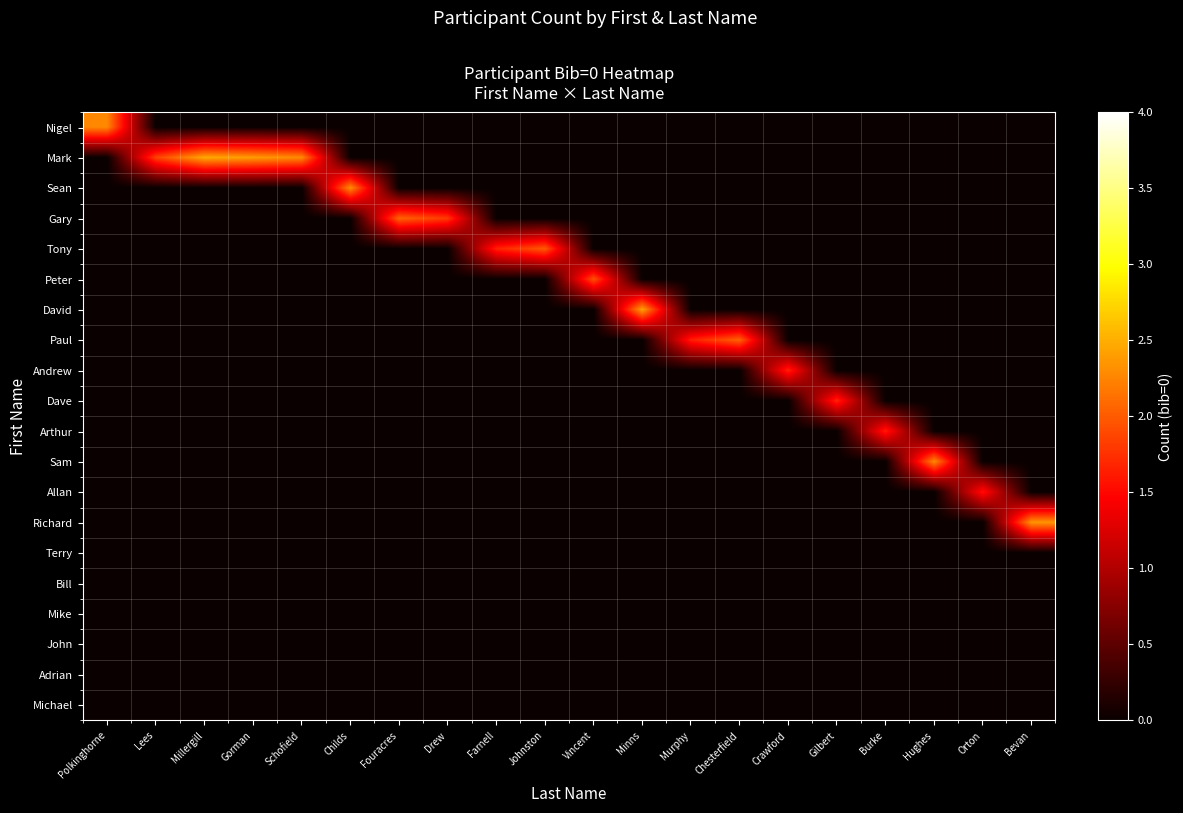

Count the number of data series in this chart.

20